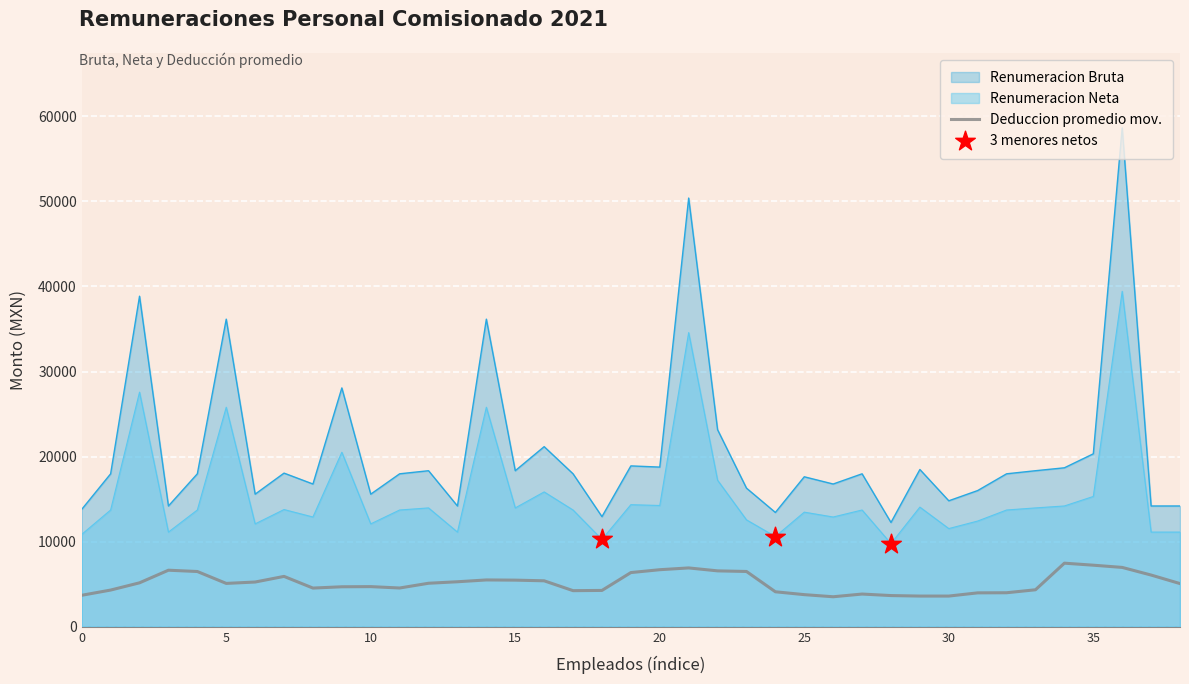

Which series has the widest spread of Y values?

Renumeracion Bruta